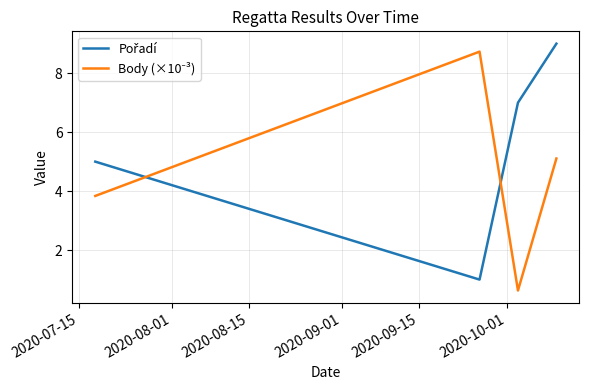

What is the smallest value displayed?

0.6